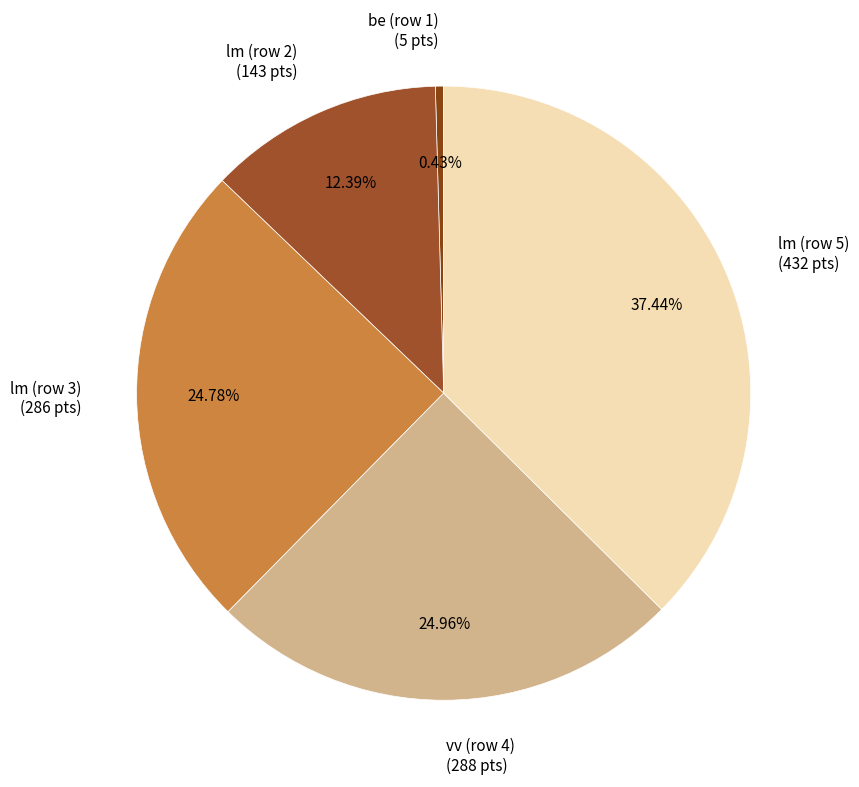

Is the sum of lm (row 3) and be (row 1) greater than half?

No